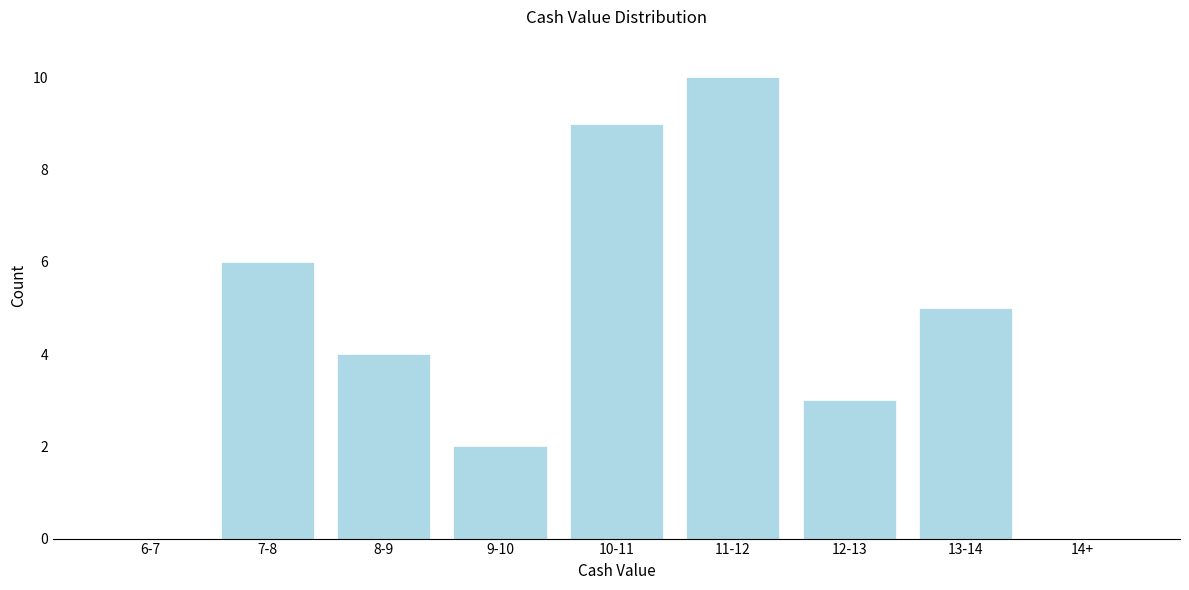

Reading left to right, transcribe all the data shown in this chart.

6-7=0	7-8=6	8-9=4	9-10=2	10-11=9	11-12=10	12-13=3	13-14=5	14+=0